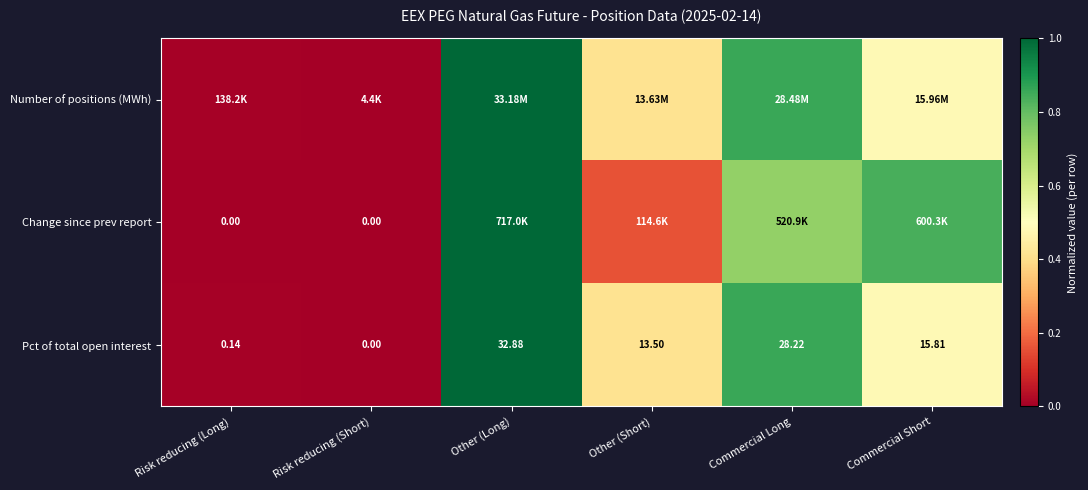

Where does the Pct of total open interest series first go above 15?

Other (Long)